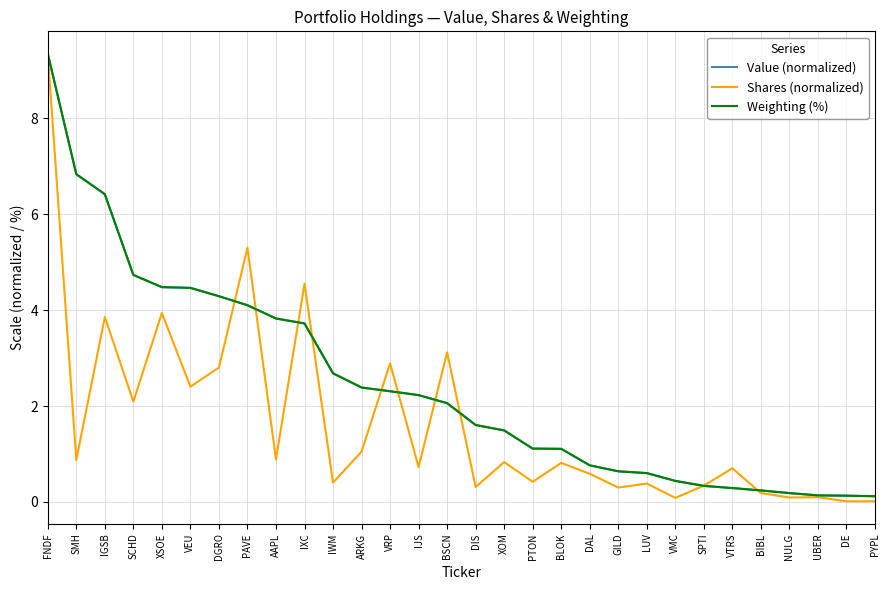

Count the number of data series in this chart.

3